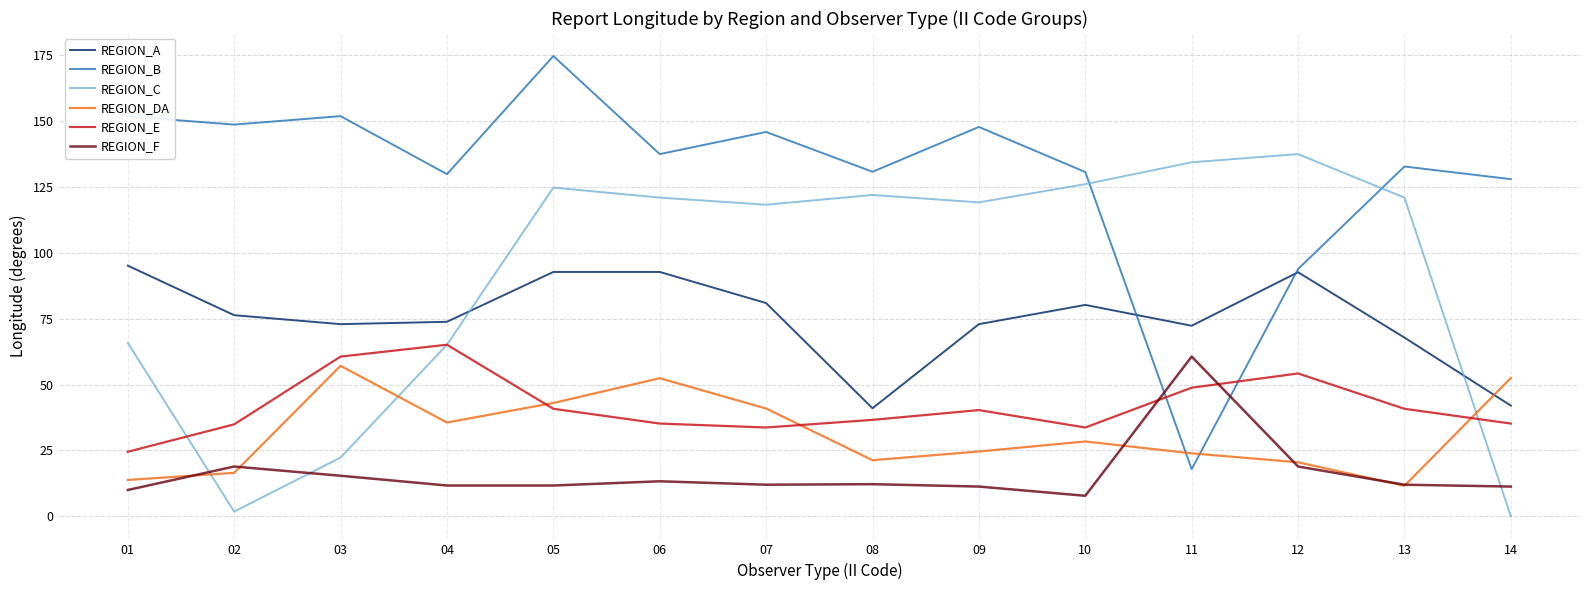

What is the minimum value for REGION_E?

24.5